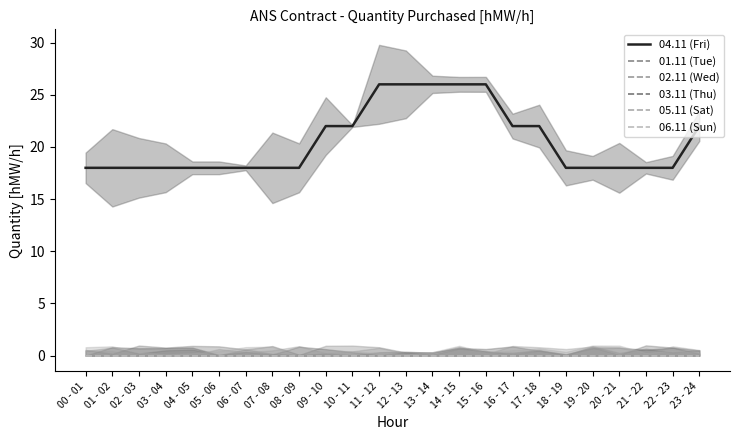

Is it true that 06.11 (Sun) equals 0 at 23 - 24?

True